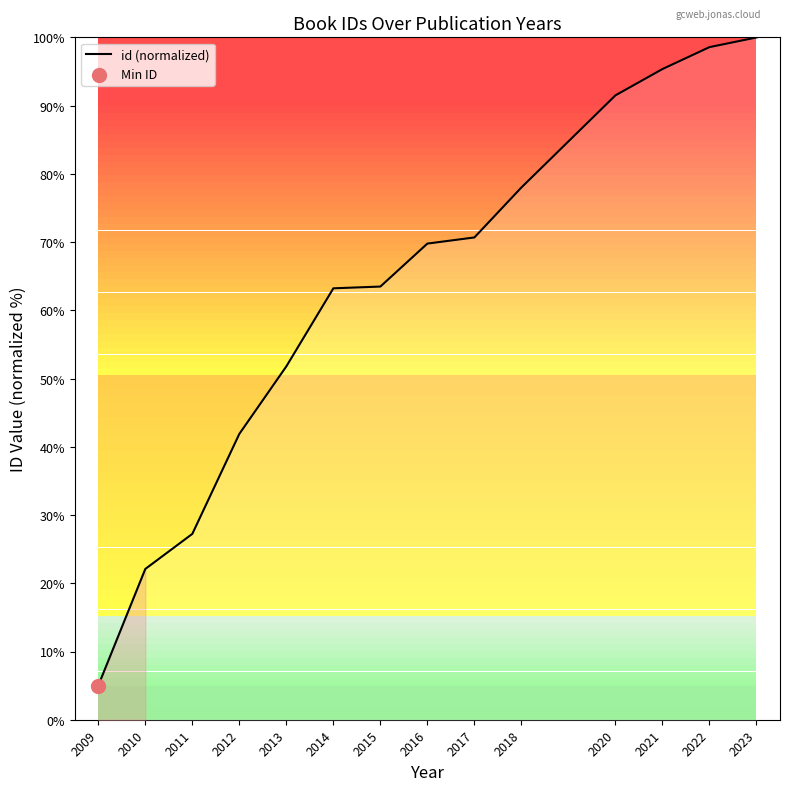

Which has a higher value, 2016 or 2018?

2018